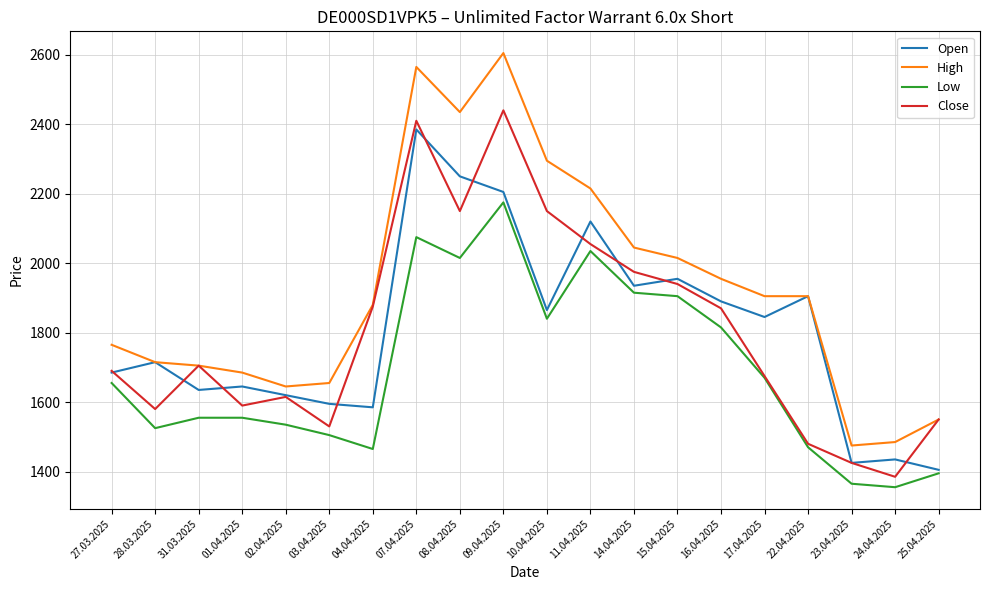

What is the total value across all series at 24.04.2025?

5660